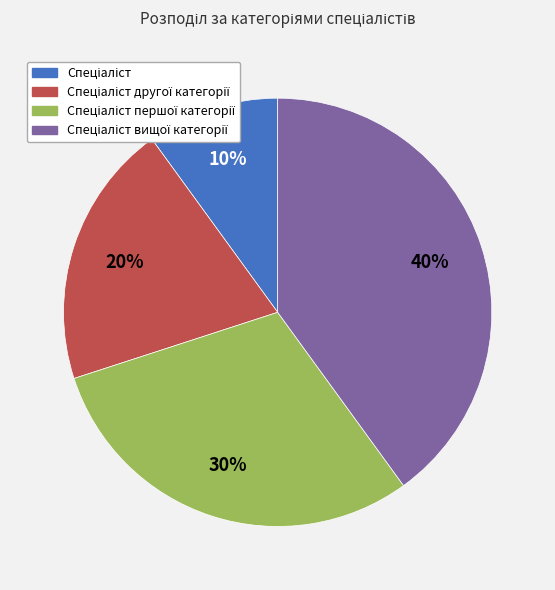

Is there a majority slice in this chart?

No